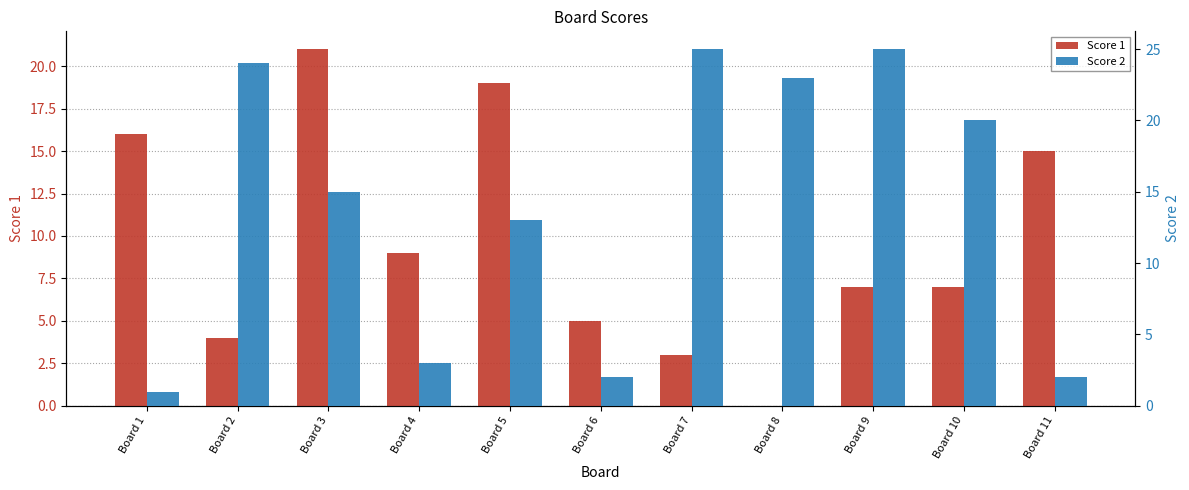

Rank the series at Board 4 from lowest to highest value.

Score 2, Score 1